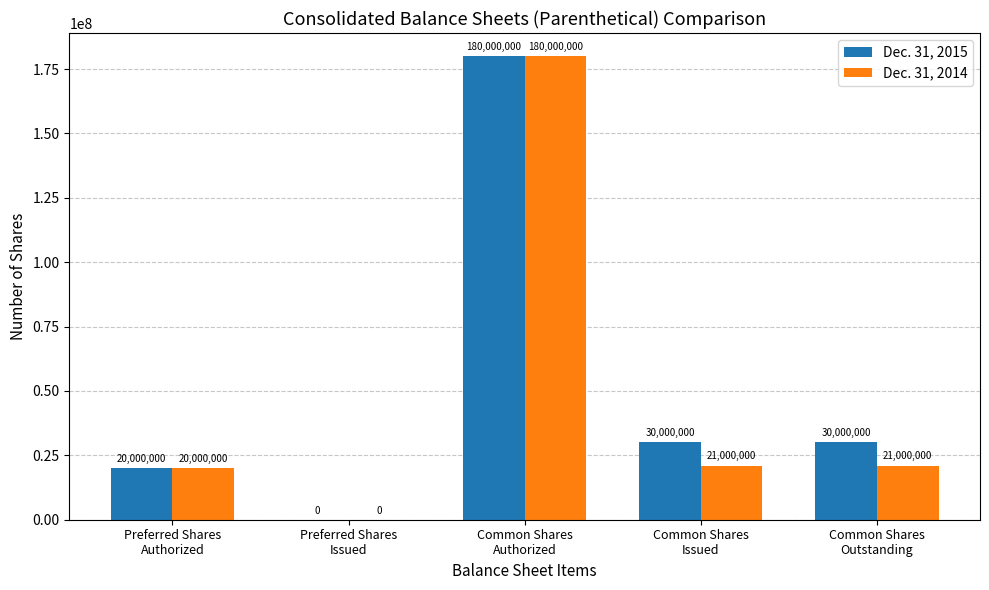

At which label does Dec. 31, 2015 first exceed 30000000?

Common Shares
Authorized